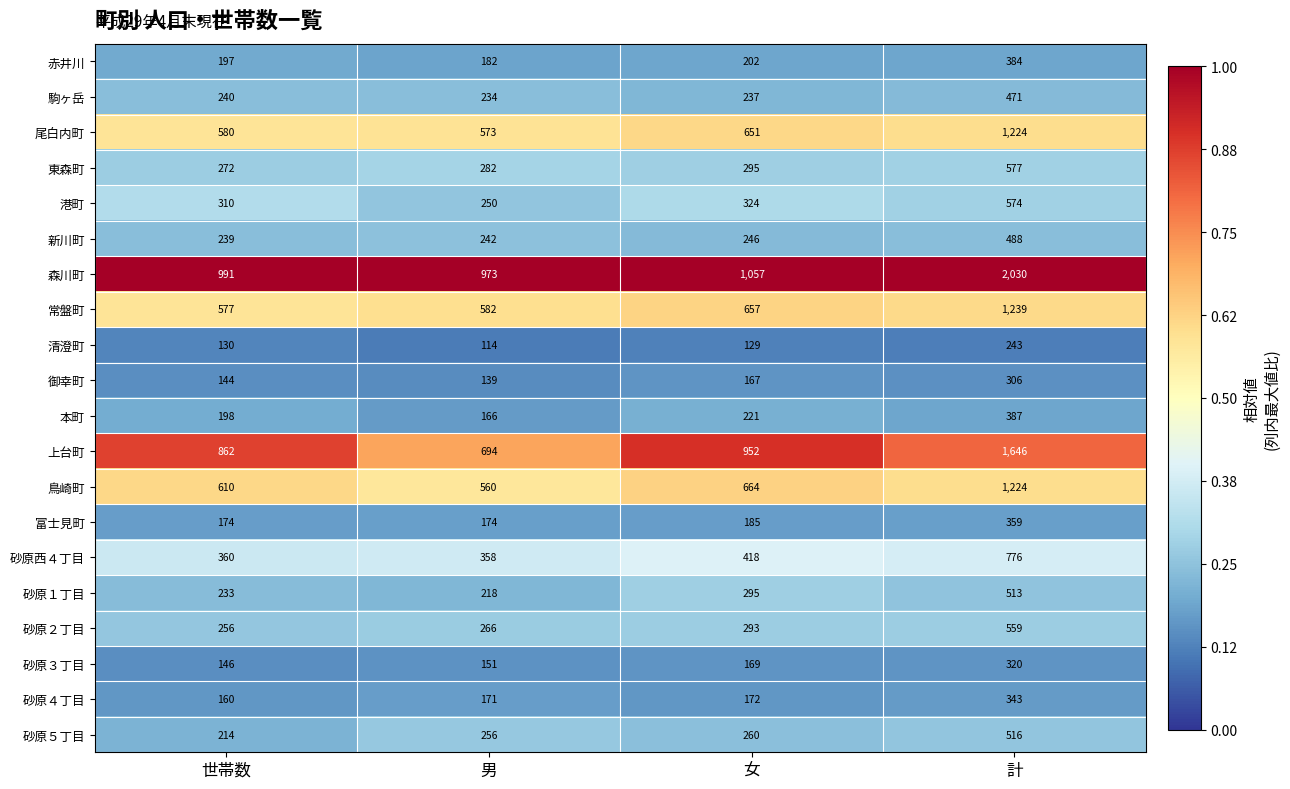

Is it true that 砂原２丁目 equals 256 at 世帯数?

True